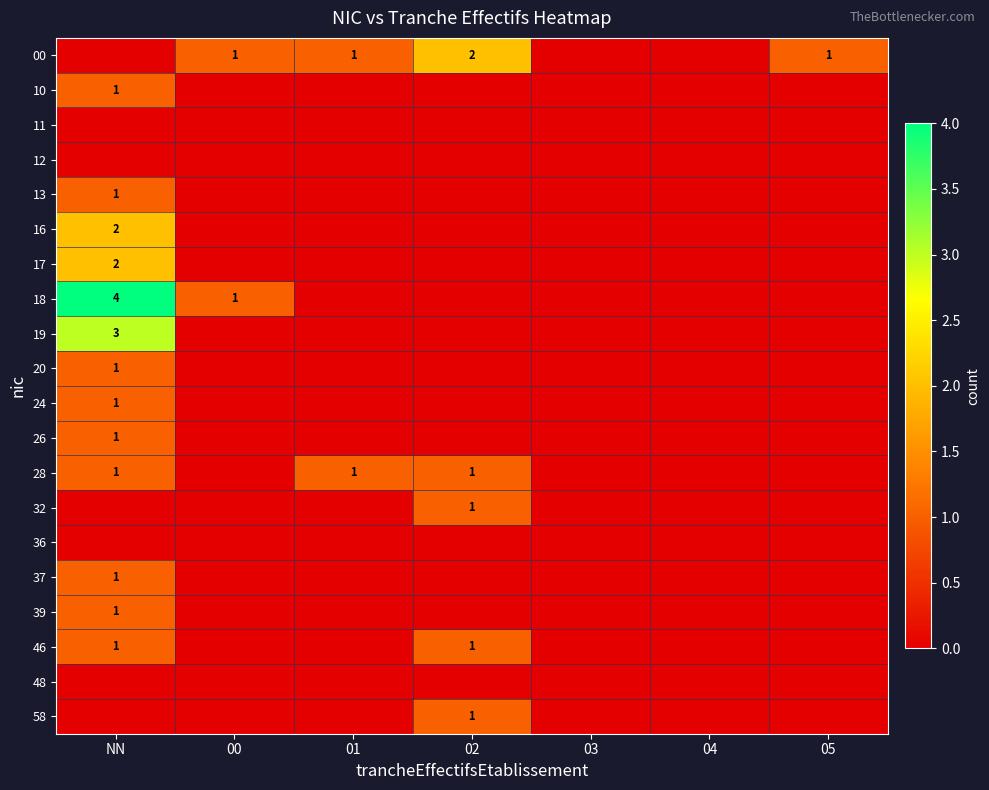

Which has a higher value, 00 or NN?

00